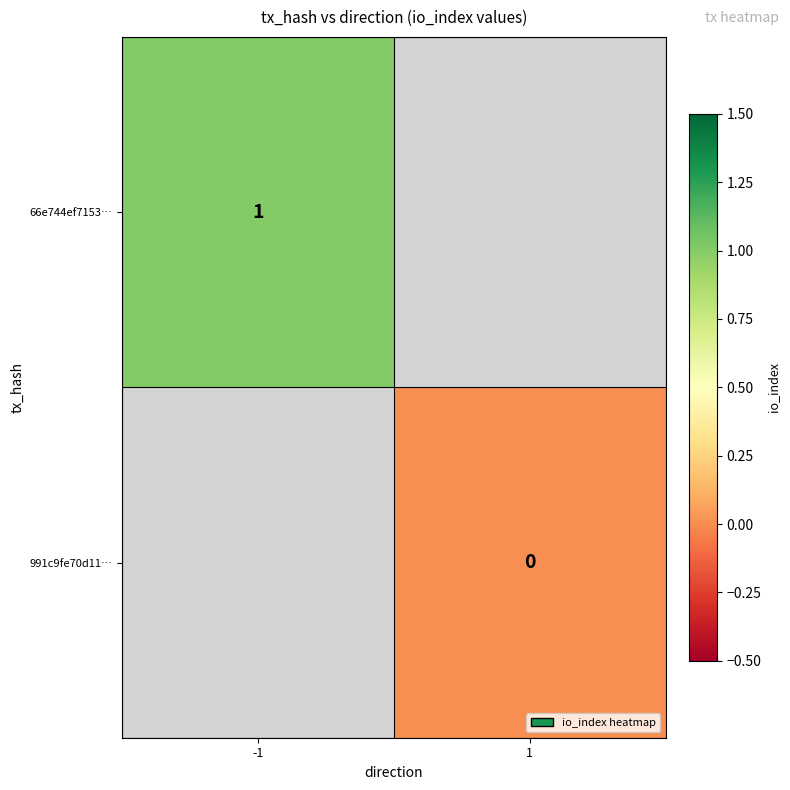

True or false: 66e744ef7153… has a value of 2 at -1.

False